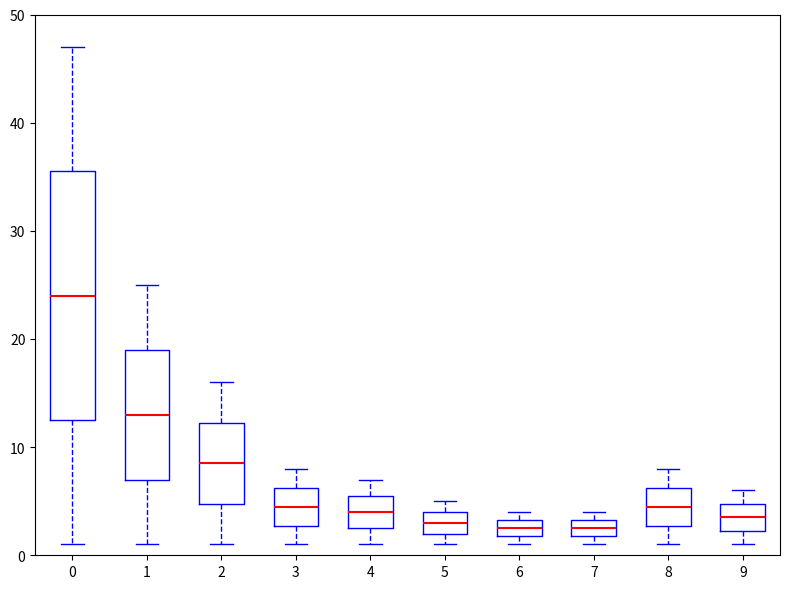

Reading left to right, transcribe this box plot: for each box, give where its median line is, the range the box spans, and where its two whiskers end, as read against the y-axis. The values are not printed on the chart, so give them approximately, as read against the axis.

0: median 24, box 13 to 36, whiskers 1 to 47
1: median 13, box 7 to 19, whiskers 1 to 25
2: median 9, box 5 to 12, whiskers 1 to 16
3: median 5, box 3 to 6, whiskers 1 to 8
4: median 4, box 3 to 6, whiskers 1 to 7
5: median 3, box 2 to 4, whiskers 1 to 5
6: median 3 (inside the box), box 2 to 3, whiskers 1 to 4
7: median 3 (inside the box), box 2 to 3, whiskers 1 to 4
8: median 5, box 3 to 6, whiskers 1 to 8
9: median 4, box 2 to 5, whiskers 1 to 6